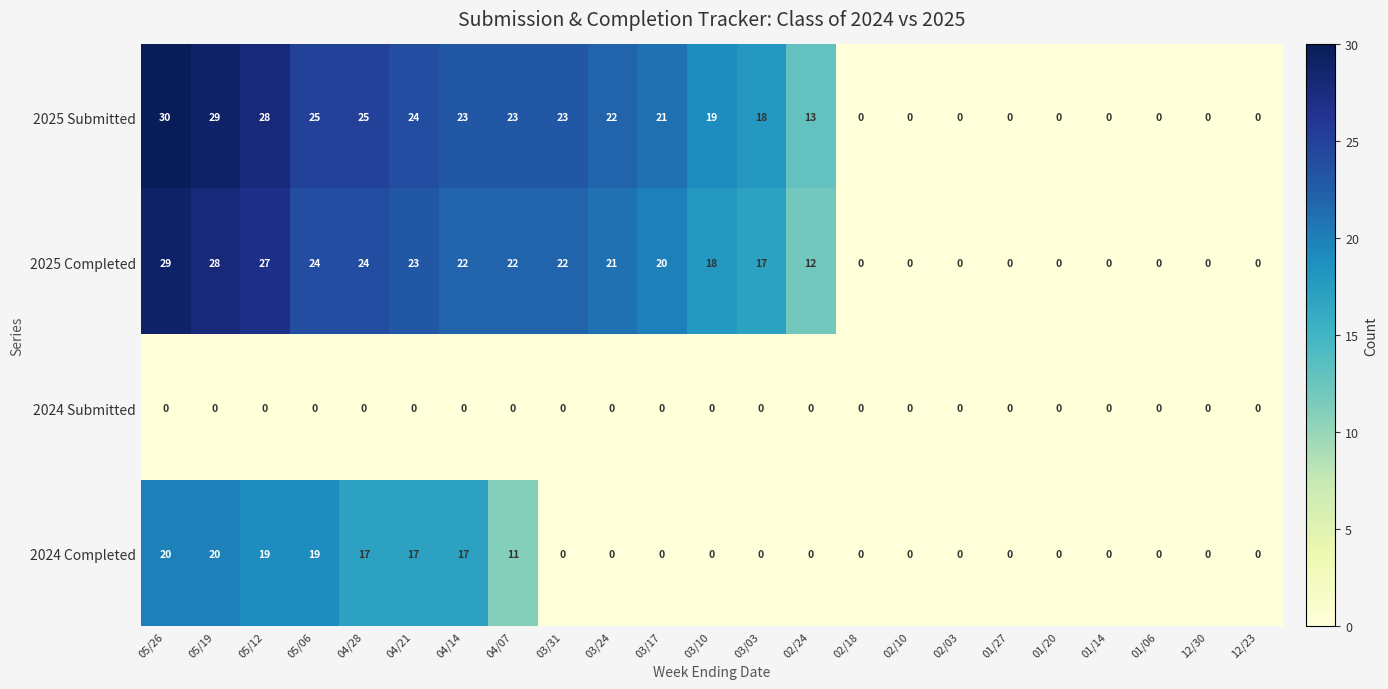

Rank the series by their maximum value, from highest to lowest.

2025 Submitted, 2025 Completed, 2024 Completed, 2024 Submitted